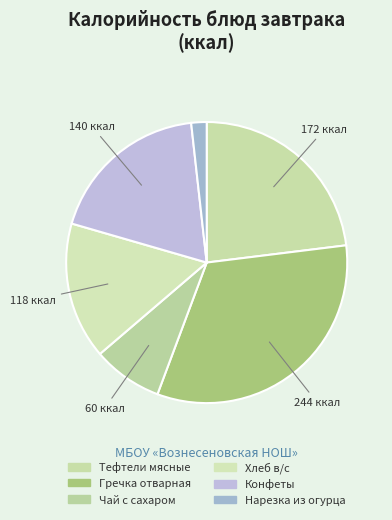

Count the number of slices in the pie.

6